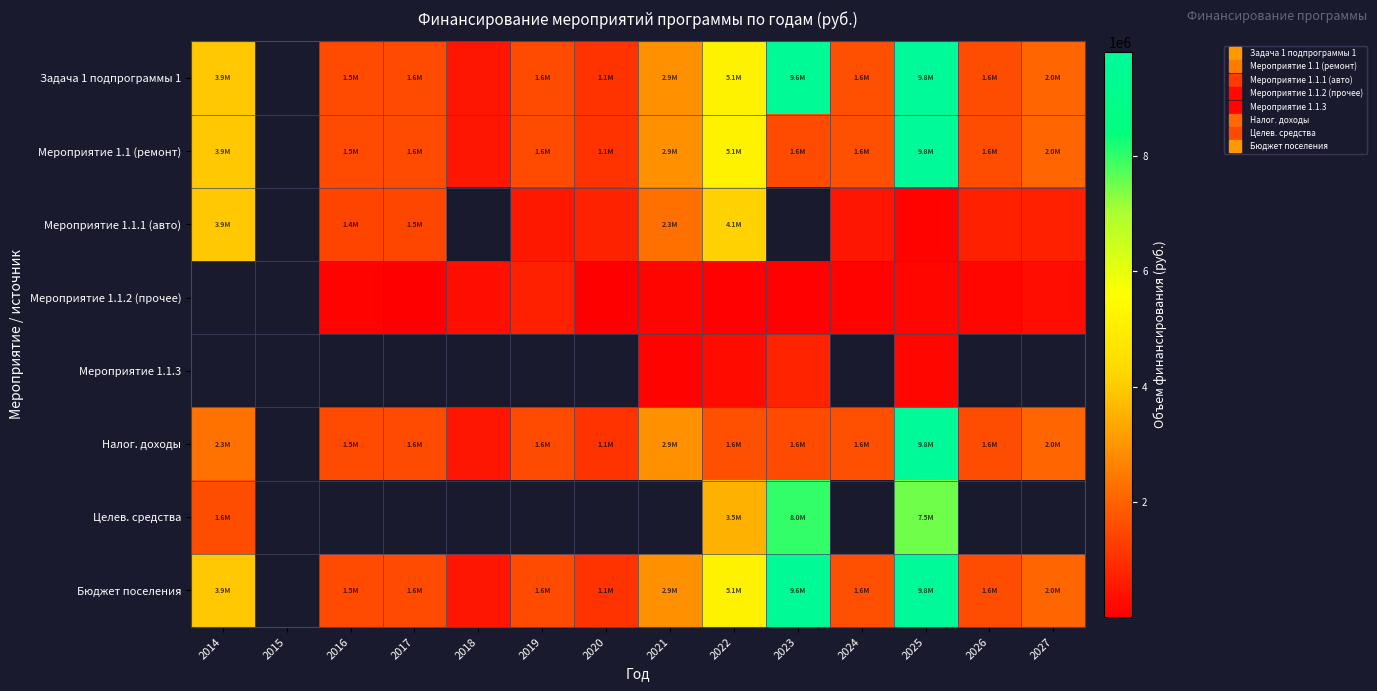

What is the difference between the Мероприятие 1.1.1 (авто) values at 2016 and 2019?

876155.0